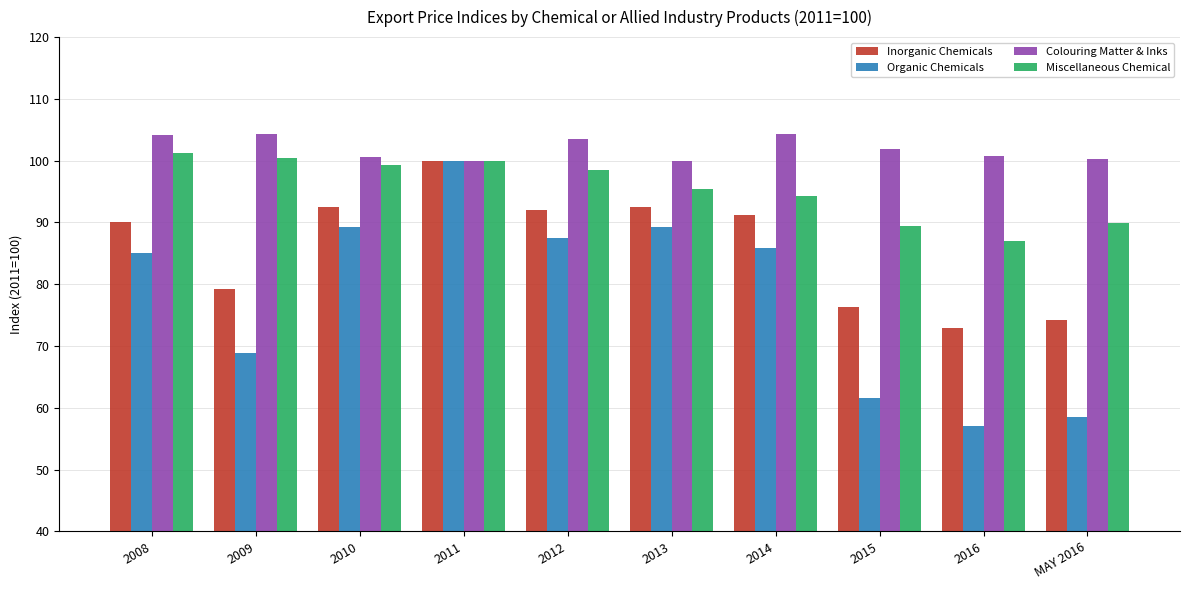

What is the sum of the Organic Chemicals values at 2012 and 2015?

149.0